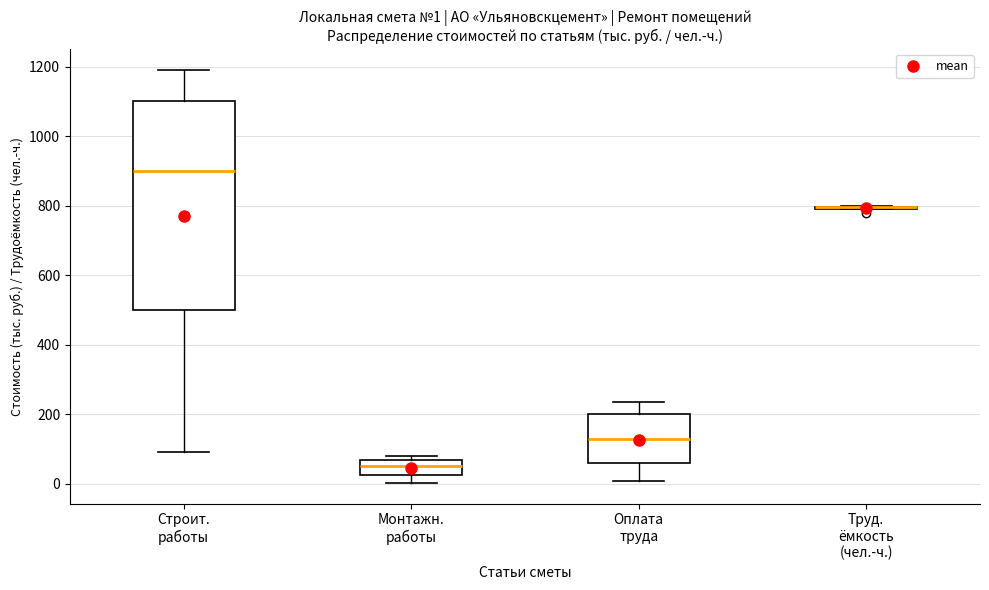

Which box is the tallest, from its lower edge to its upper edge?

Строит. работы